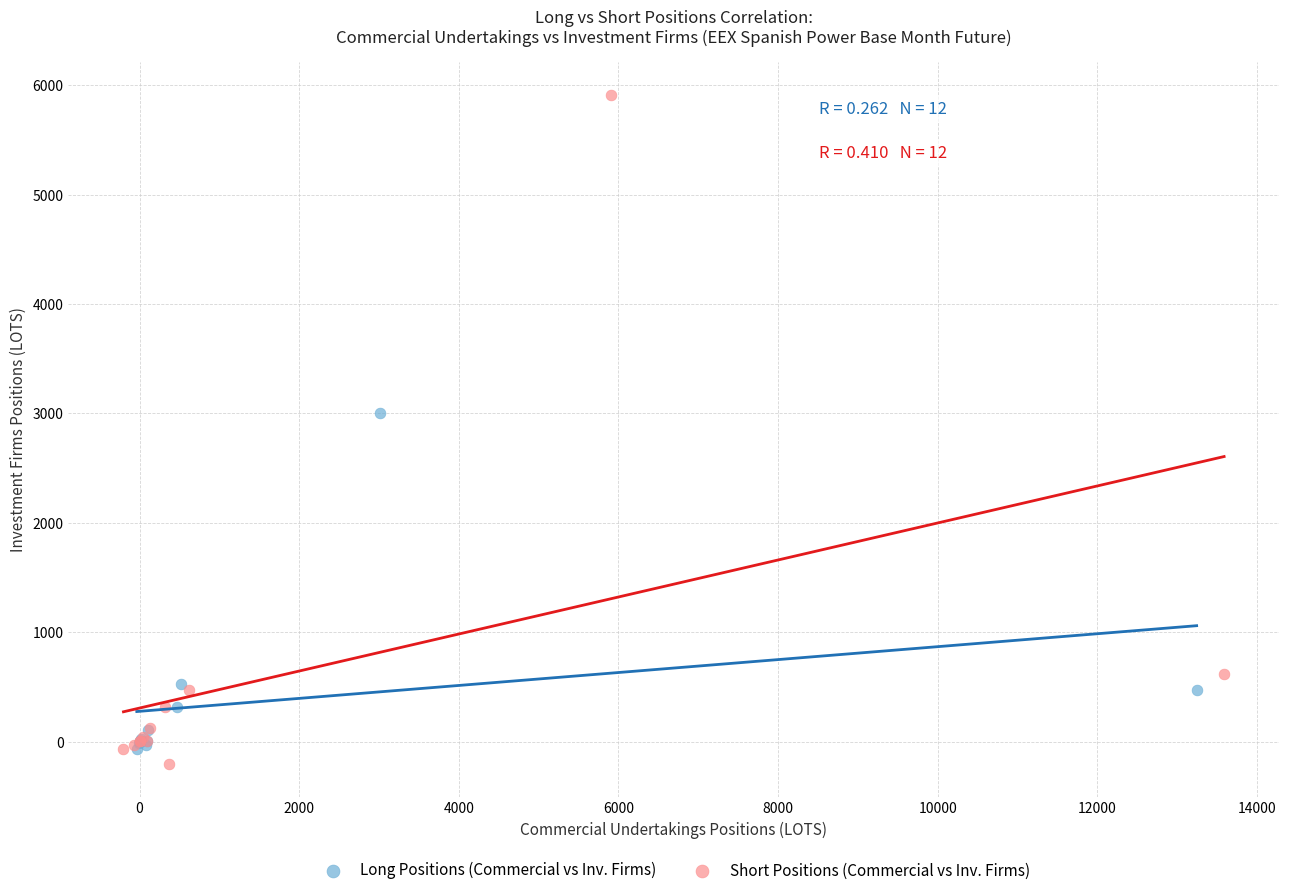

Which series reaches the maximum Y coordinate?

Short Positions (Commercial vs Inv. Firms)